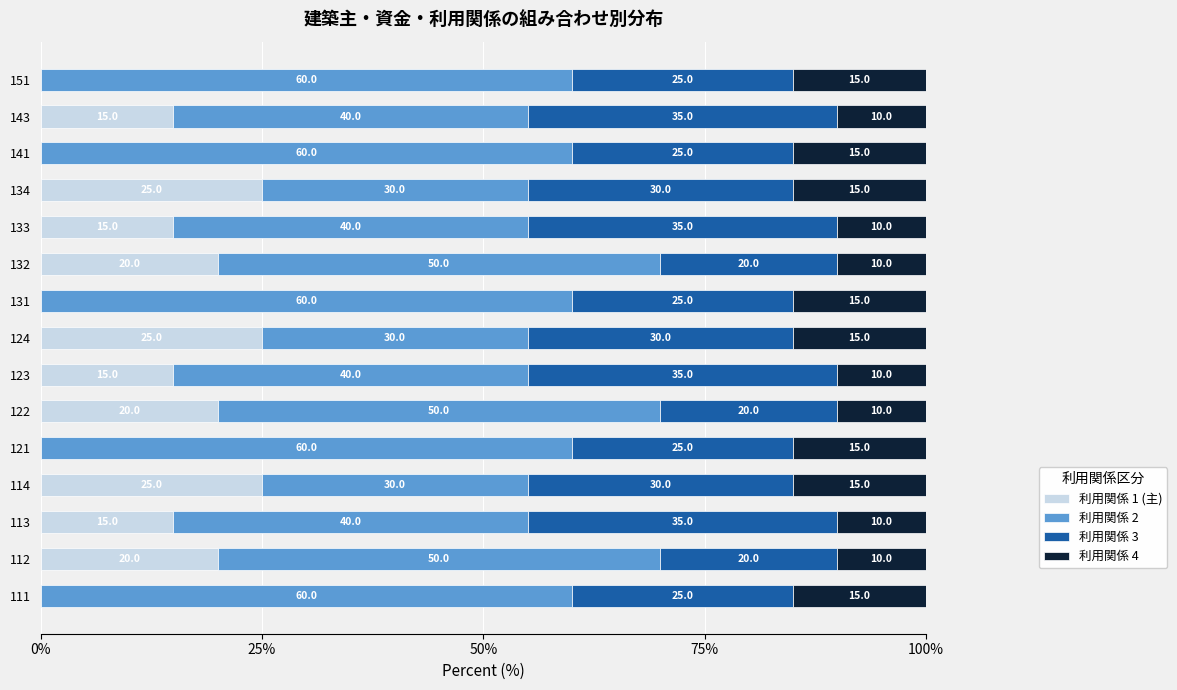

Is it true that 利用関係 1 (主) equals 14 at 132?

False